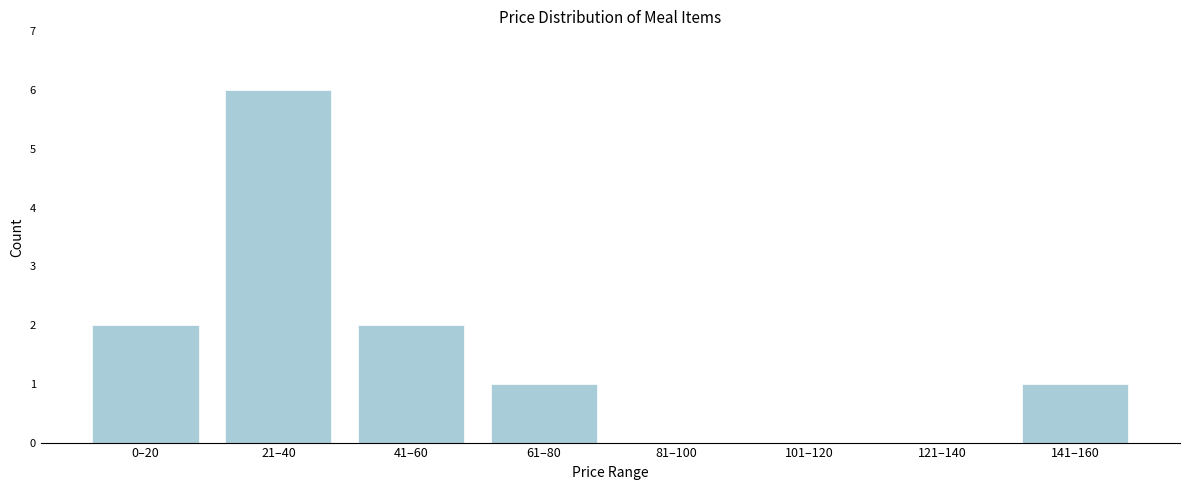

Reading left to right, what are all the values shown in this chart?

0–20=2	21–40=6	41–60=2	61–80=1	81–100=0	101–120=0	121–140=0	141–160=1